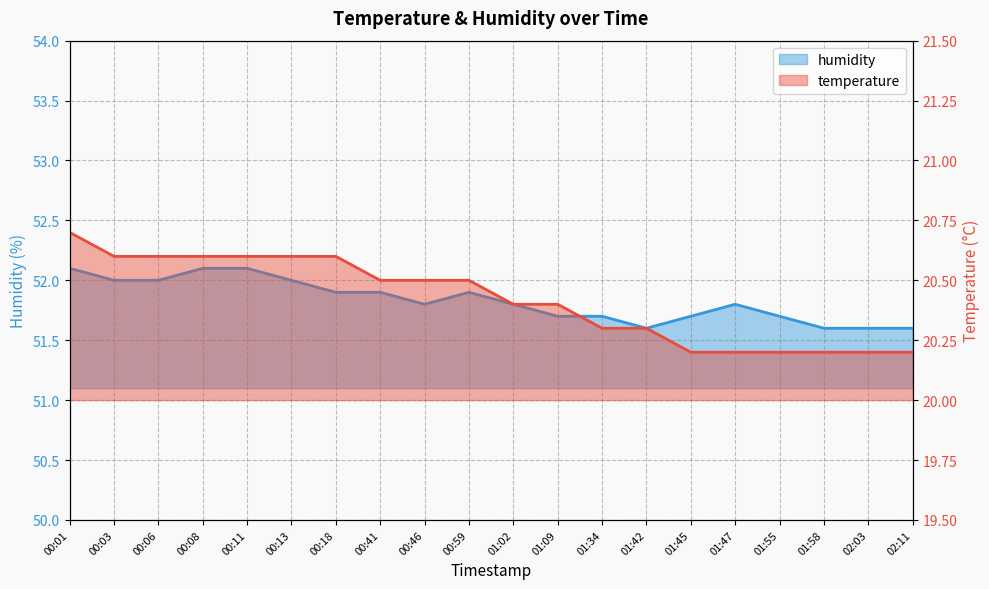

Rank the categories by temperature value from highest to lowest.

00:01, 00:03, 00:06, 00:08, 00:11, 00:13, 00:18, 00:41, 00:46, 00:59, 01:02, 01:09, 01:34, 01:42, 01:45, 01:47, 01:55, 01:58, 02:03, 02:11